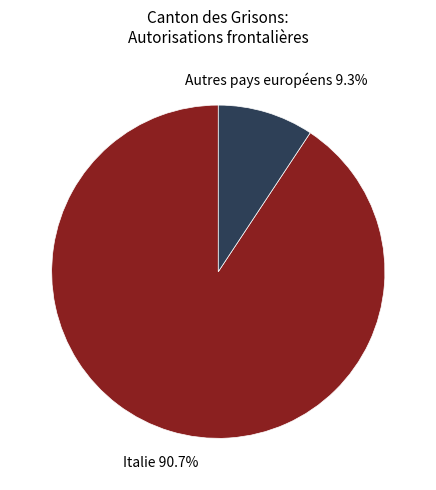

Between Autres pays européens and Italie, which is larger?

Italie